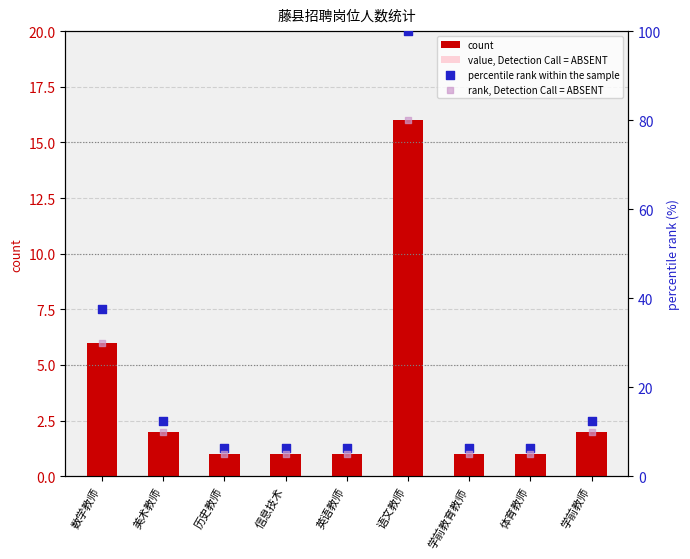

Which series reaches the minimum Y coordinate?

value, Detection Call = ABSENT